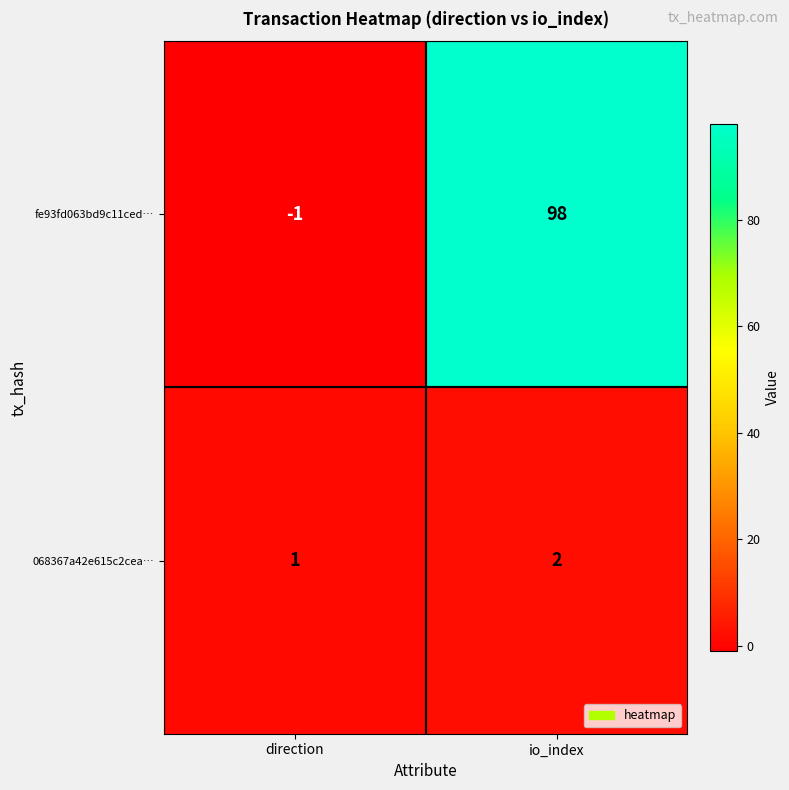

The value of 068367a42e615c2cea… at io_index is 1. True or false?

False